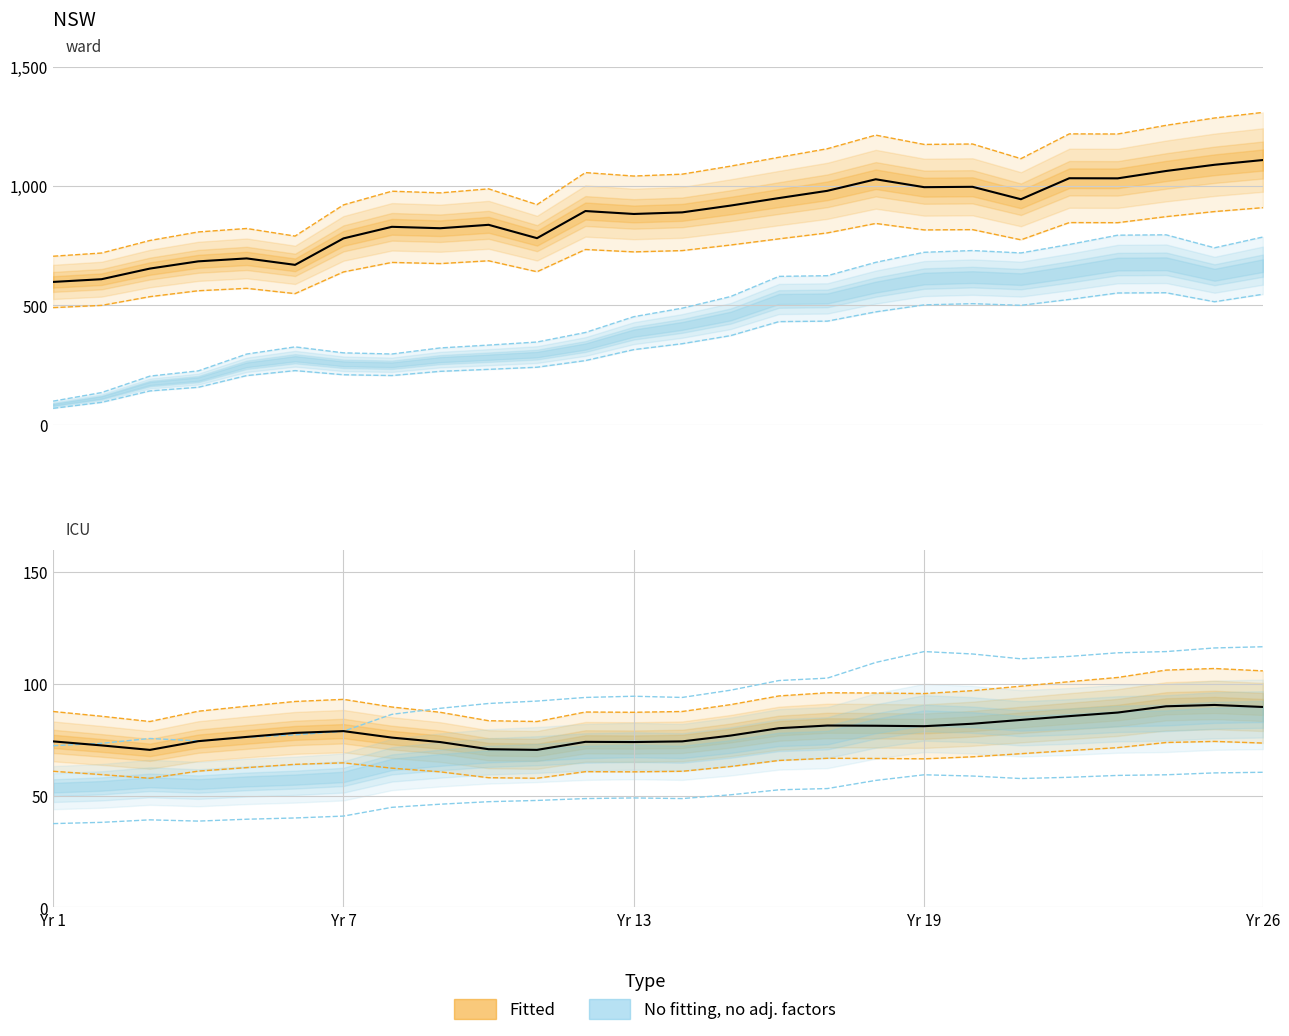

True or false: USNucGen and USEnCons cross at least once.

False